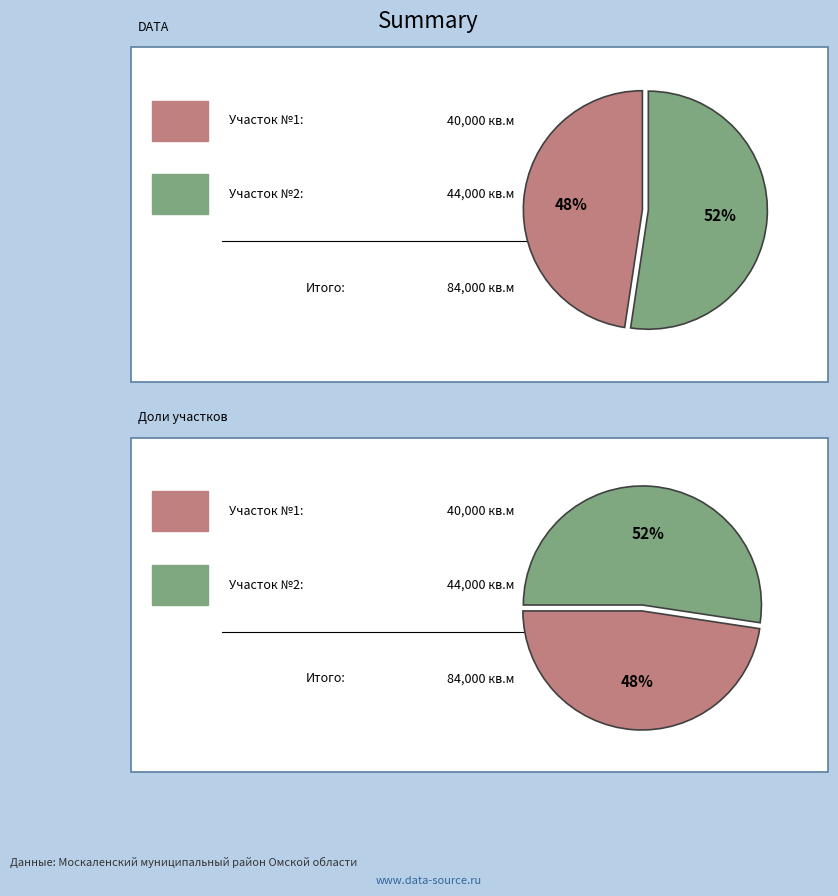

Which category accounts for the majority?

2